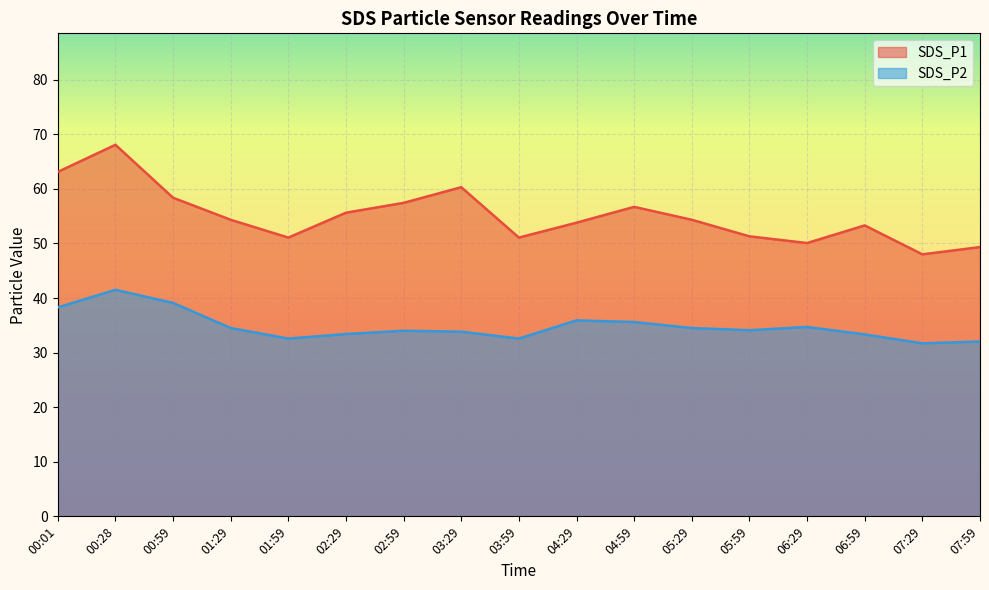

True or false: SDS_P2 has a value of 8.1 at 01:59.

False